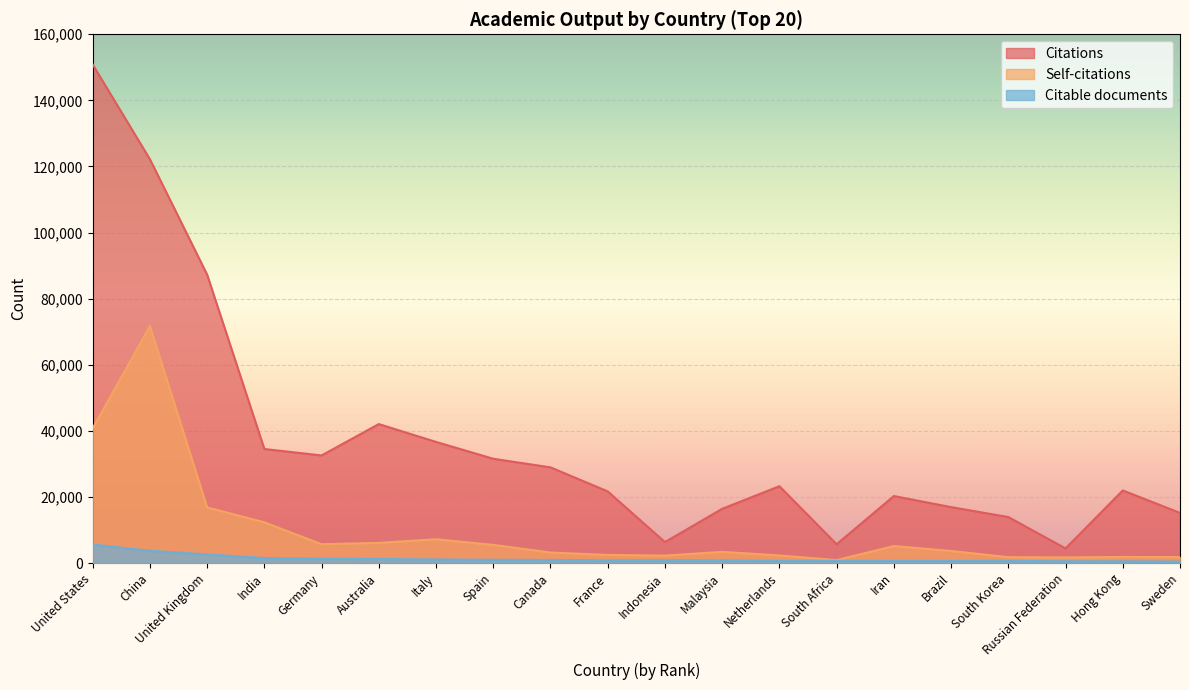

What is the label of the 14th point from the left?

South Africa